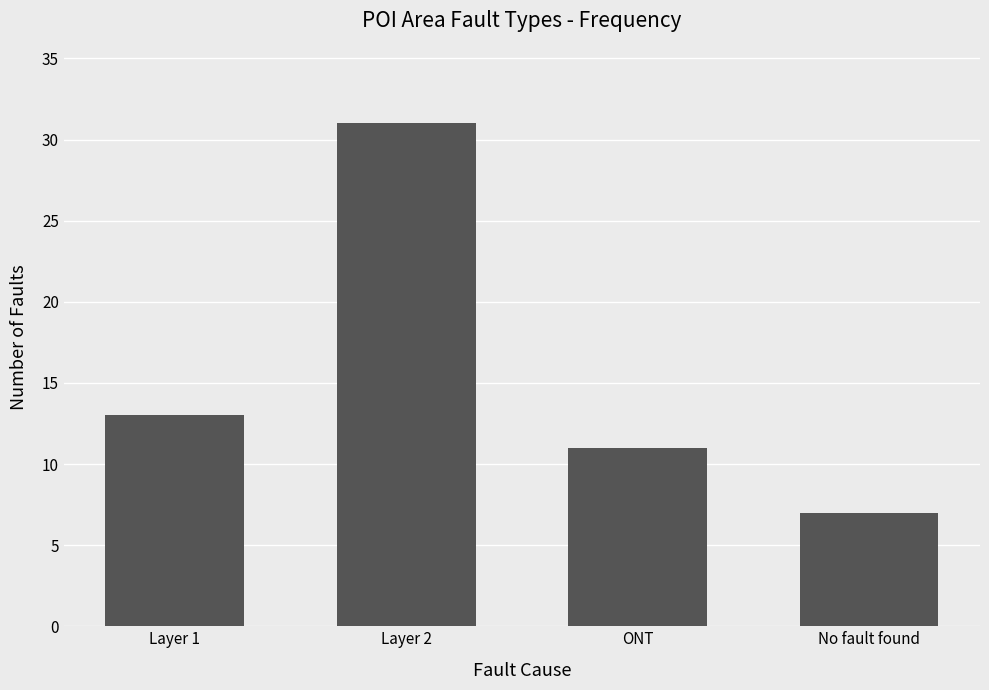

Between ONT and No fault found, which is larger?

ONT